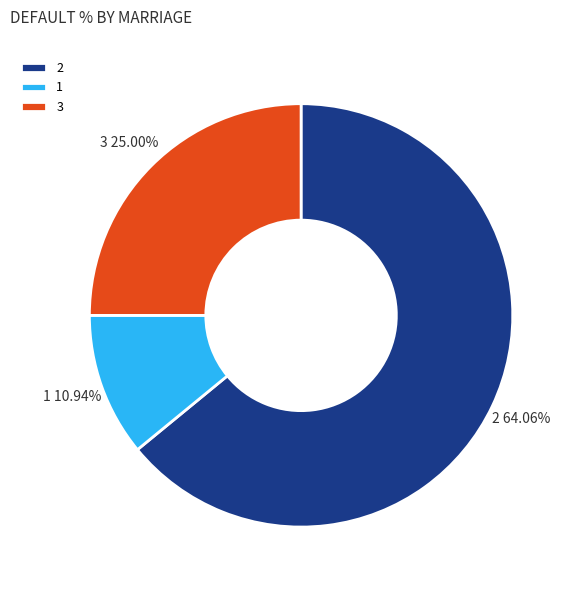

What is the ratio of the value at 1 to the value at 3?

0.4